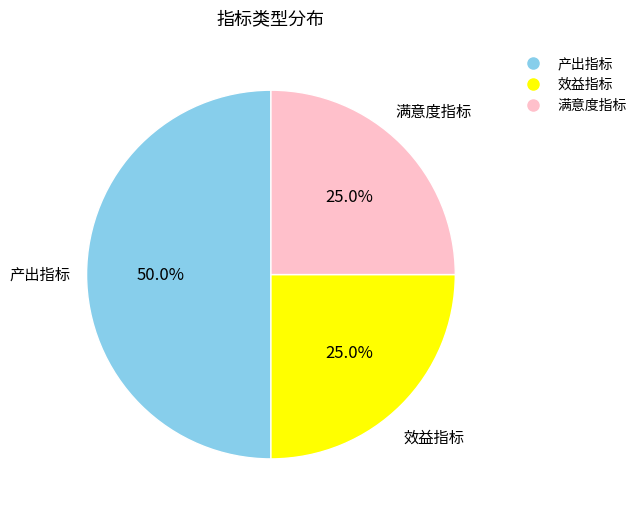

Does 效益指标 represent more than half of the total?

No